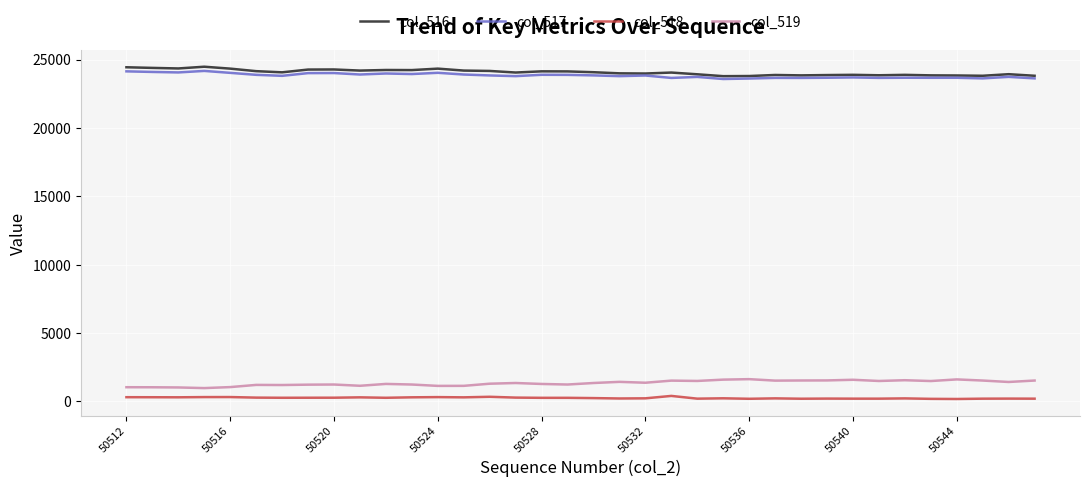

True or false: col_516 and col_518 intersect in this chart.

False